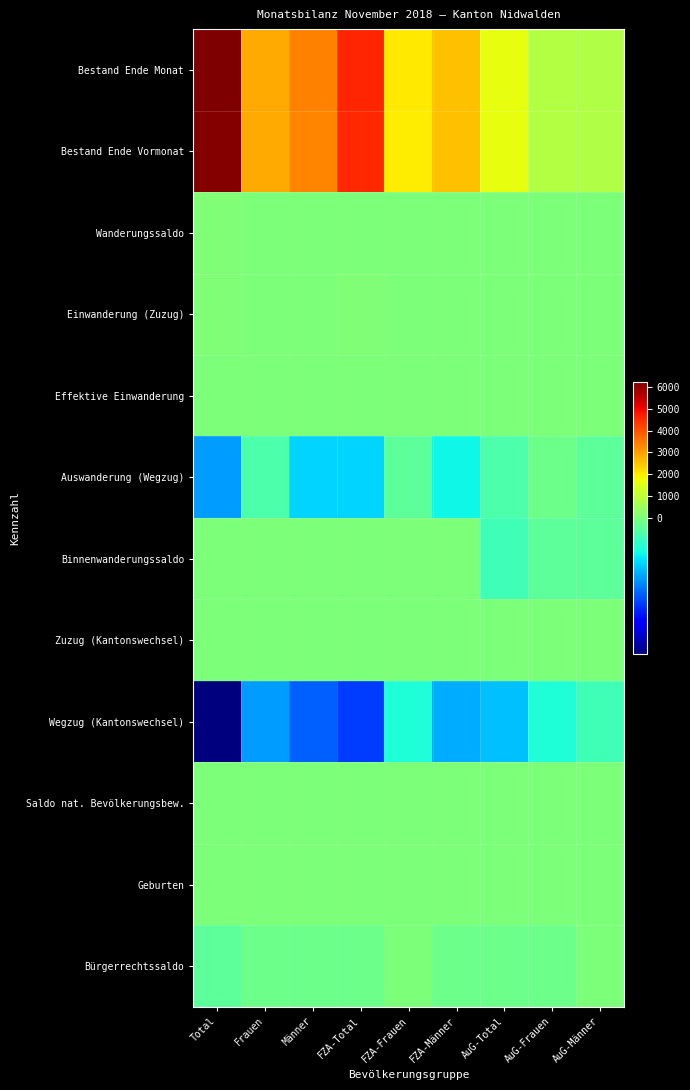

List the series in order of their peak value, lowest first.

Wegzug (Kantonswechsel), Auswanderung (Wegzug), Bürgerrechtssaldo, Saldo nat. Bevölkerungsbew., Geburten, Binnenwanderungssaldo, Zuzug (Kantonswechsel), Effektive Einwanderung, Wanderungssaldo, Einwanderung (Zuzug), Bestand Ende Vormonat, Bestand Ende Monat